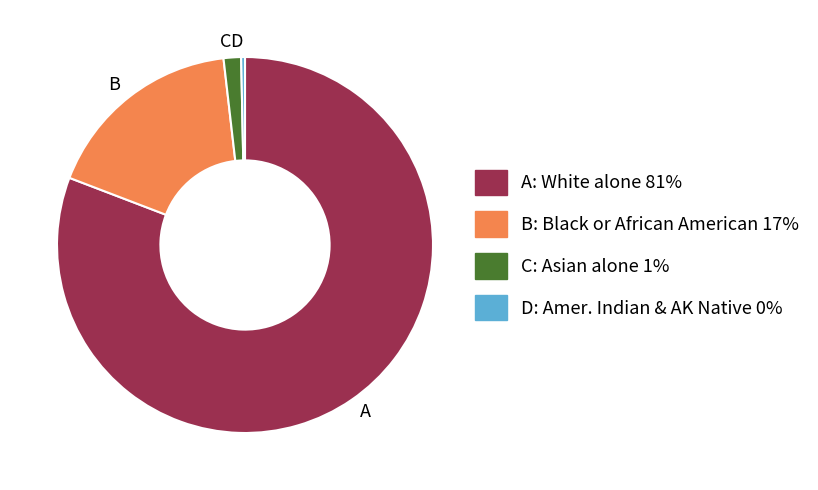

Combined, do D and B account for over 50%?

No